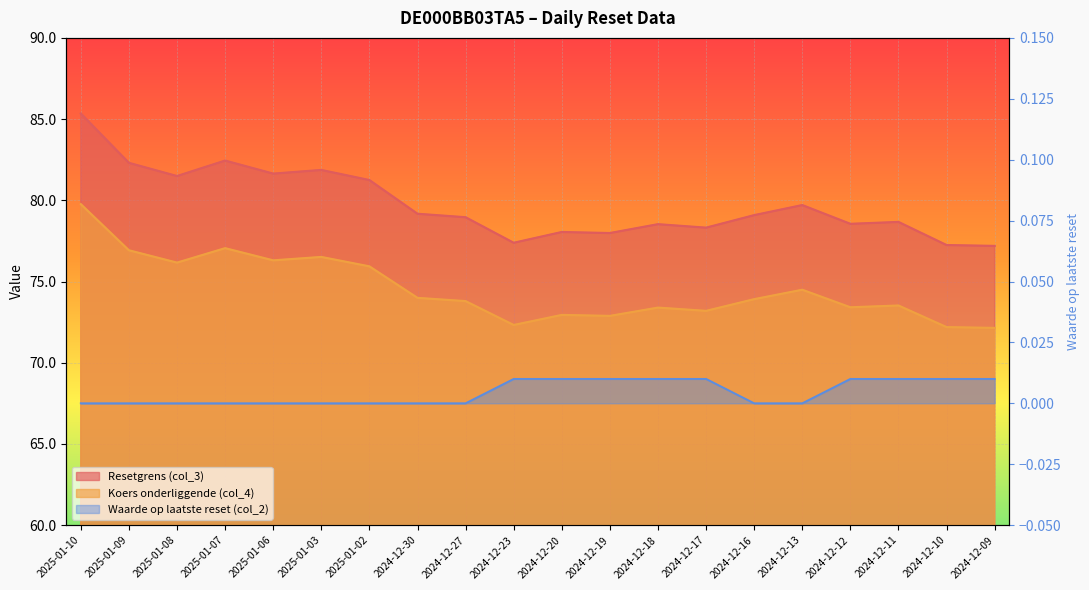

How many distinct data groups are displayed?

3